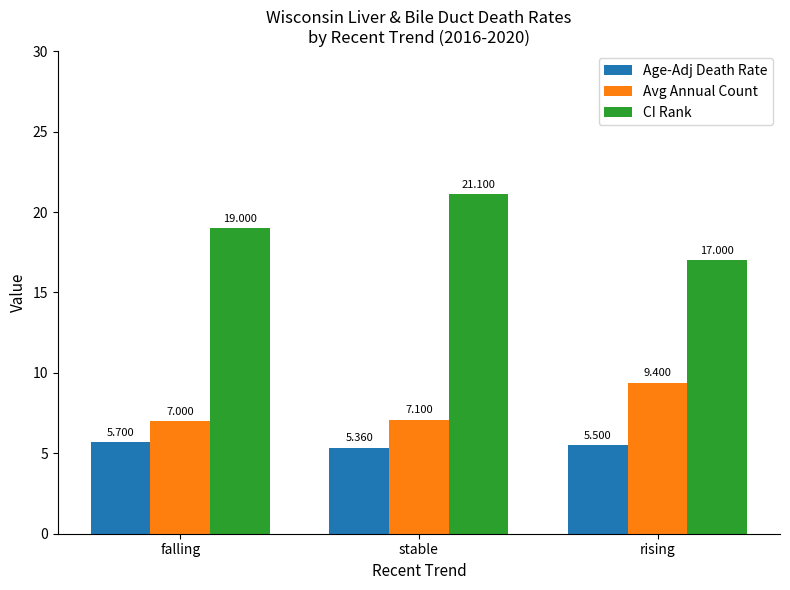

Rank the categories by Avg Annual Count value from lowest to highest.

falling, stable, rising